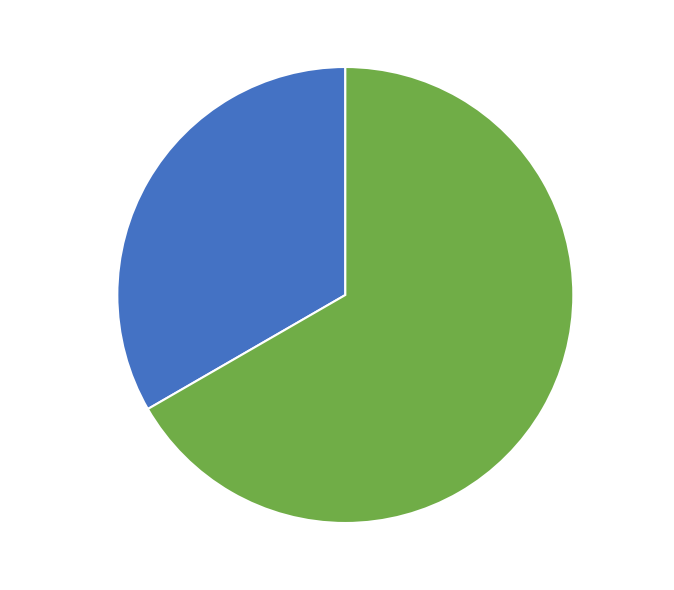

Is there a majority slice in this chart?

Yes